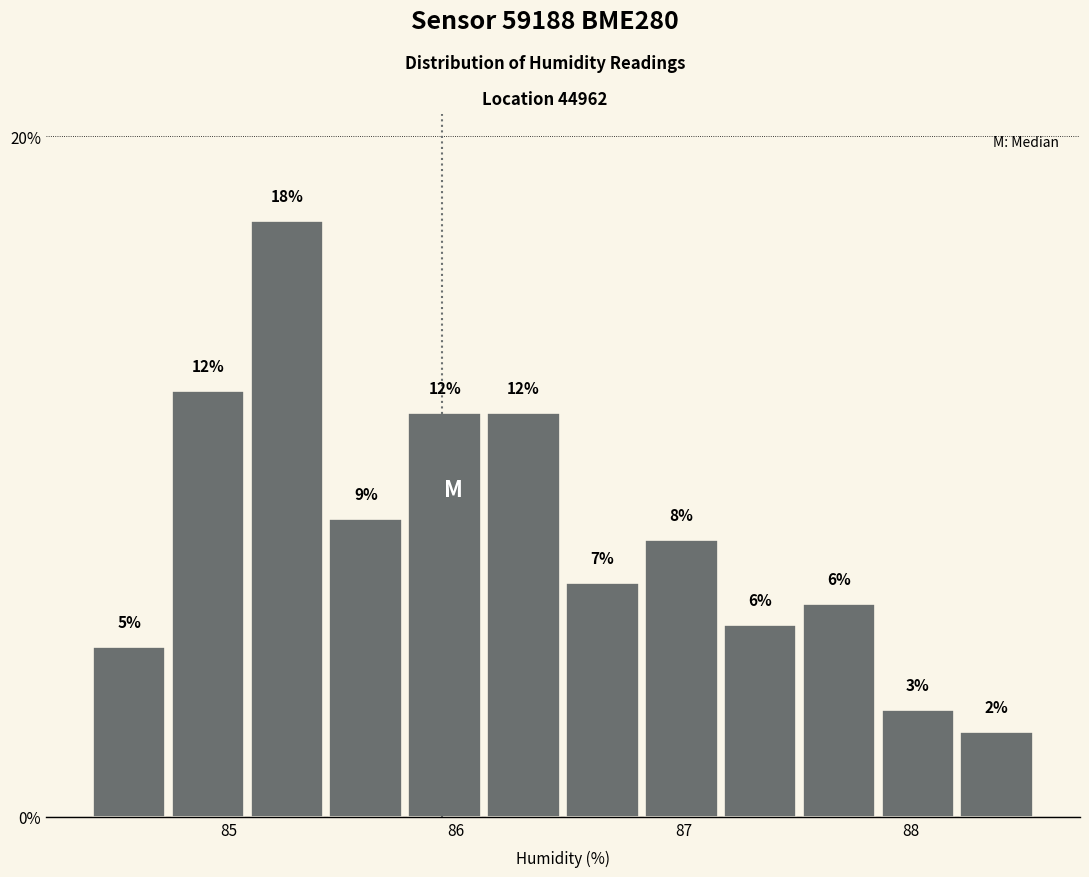

Read against the x-axis, roughly where is the centre of the tallest bar?

85.3